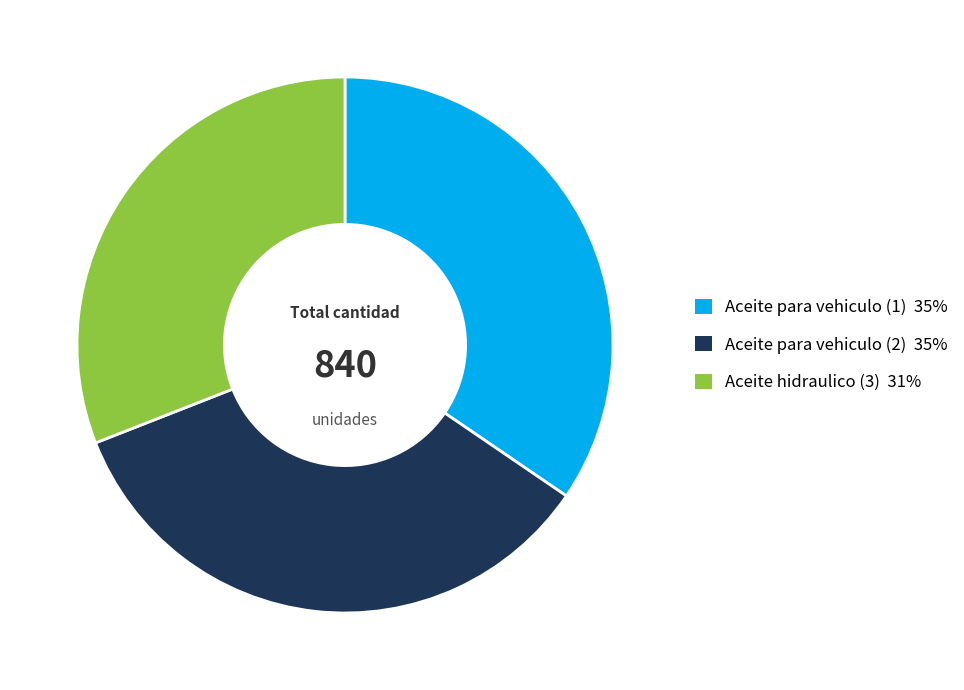

How many segments does this pie chart have?

3